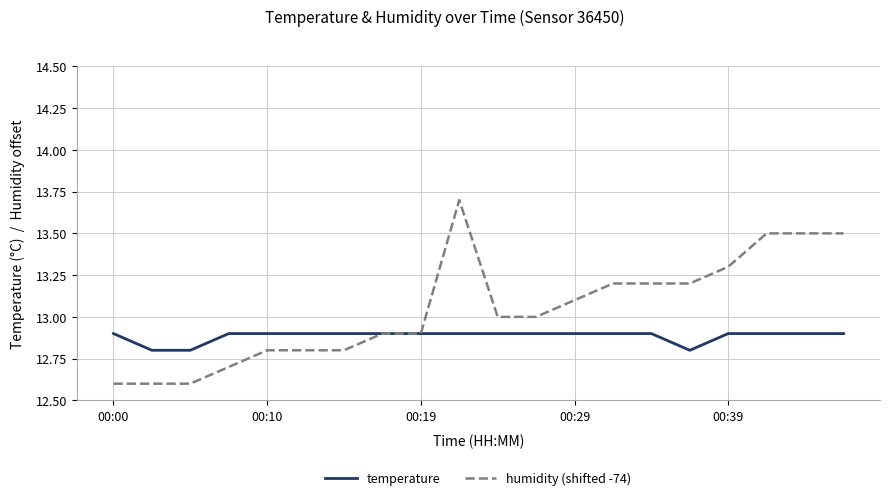

Which series has the largest total across all categories?

humidity (shifted -74)